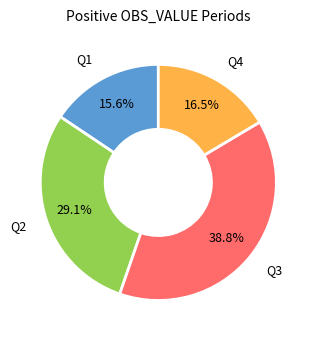

Count the number of slices in the pie.

4